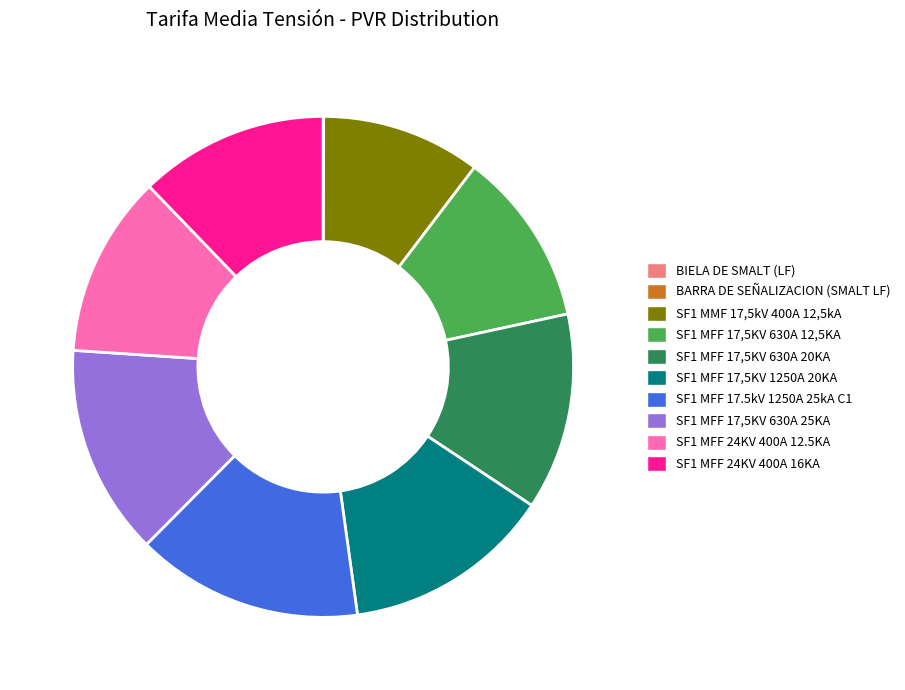

True or false: SF1 MFF 17,5KV 630A 12,5KA accounts for 1% of the total.

False